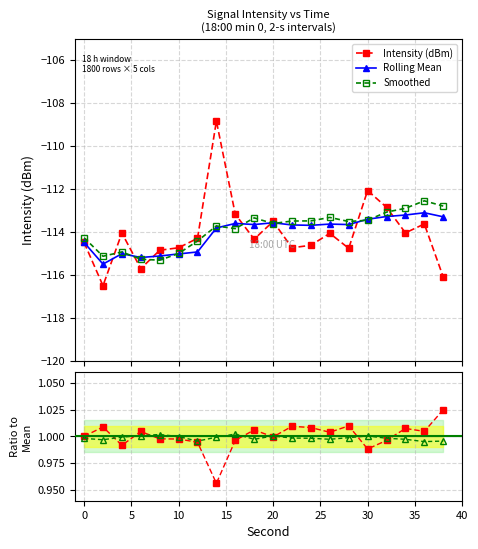

What is the value of the rolling_mean point at the 3rd from the left?

-115.0